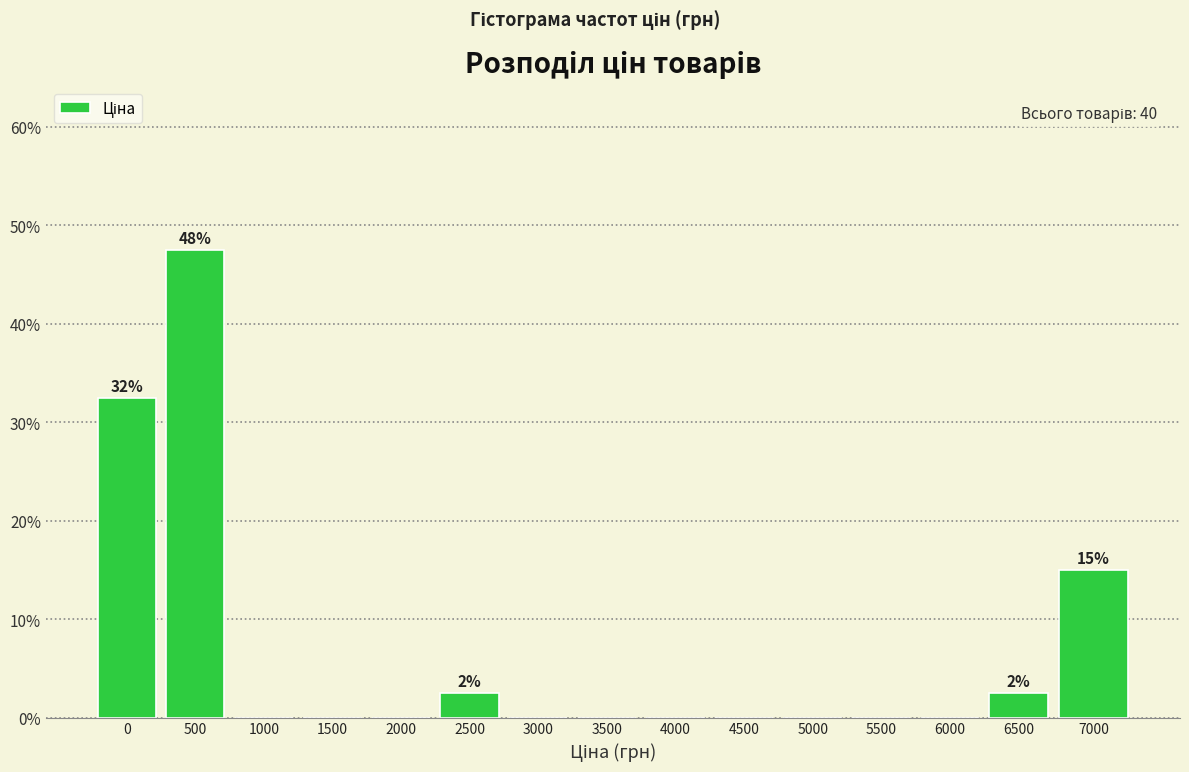

Reading left to right, transcribe all the data shown in this chart.

0=32.5	500=47.5	1000=0.0	1500=0.0	2000=0.0	2500=2.5	3000=0.0	3500=0.0	4000=0.0	4500=0.0	5000=0.0	5500=0.0	6000=0.0	6500=2.5	7000=15.0